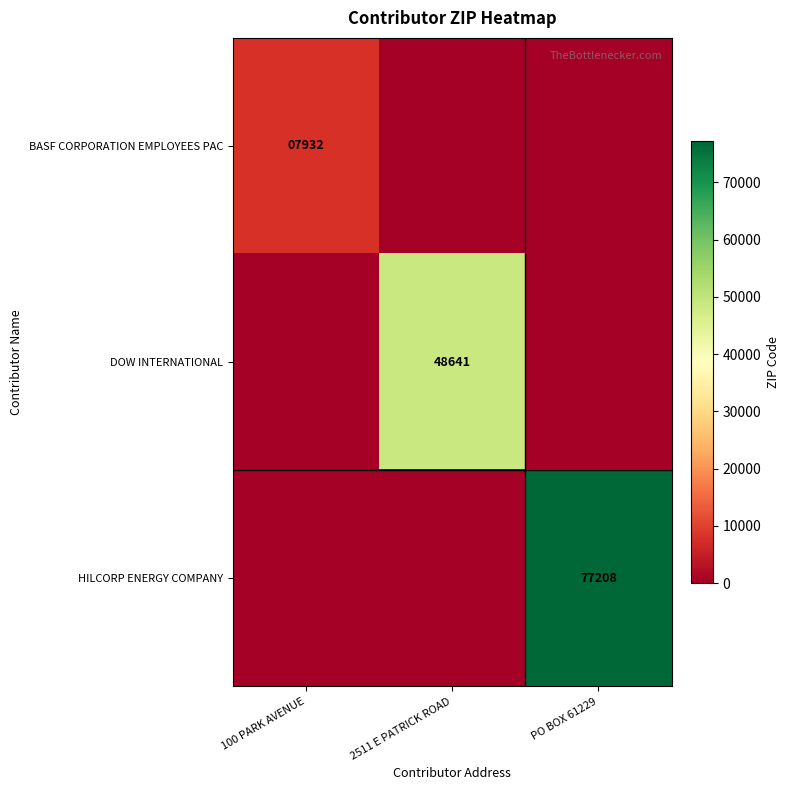

At how many categories does at least one series exceed 11593?

2